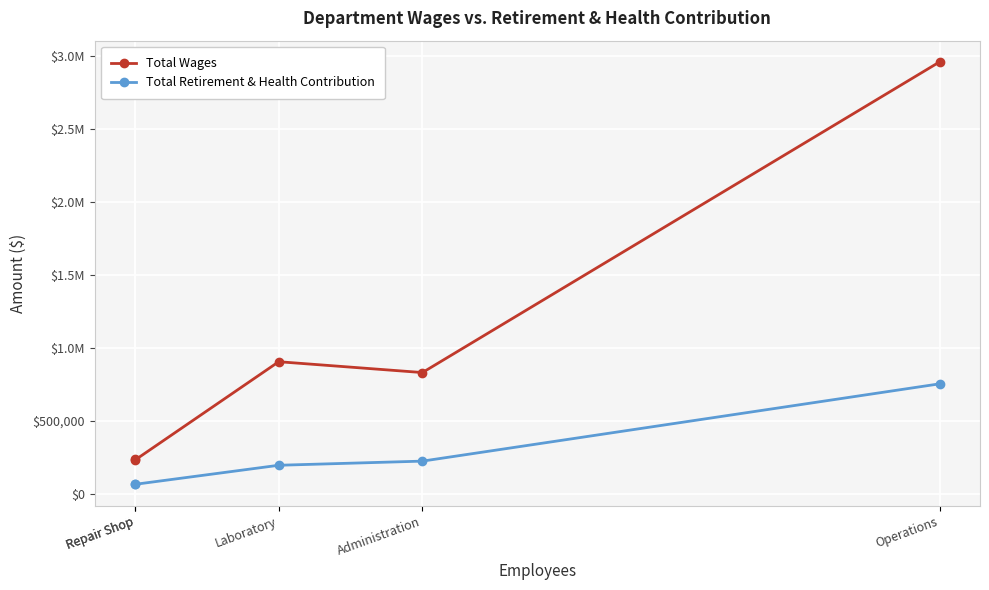

True or false: Total Wages and Total Retirement & Health Contribution cross at least once.

False